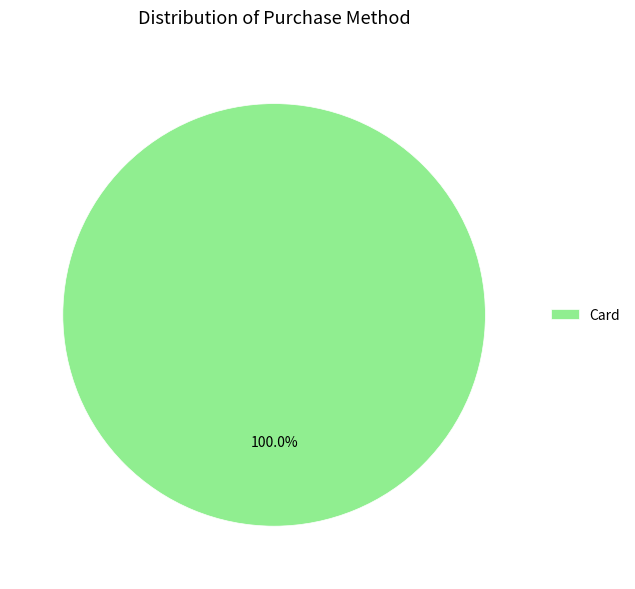

Does any single category account for the majority?

Yes